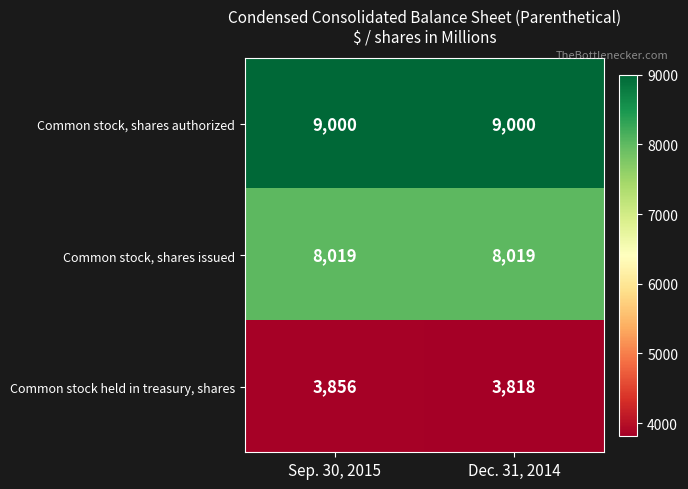

Rank the series by their average value, from lowest to highest.

Common stock held in treasury, shares, Common stock, shares issued, Common stock, shares authorized